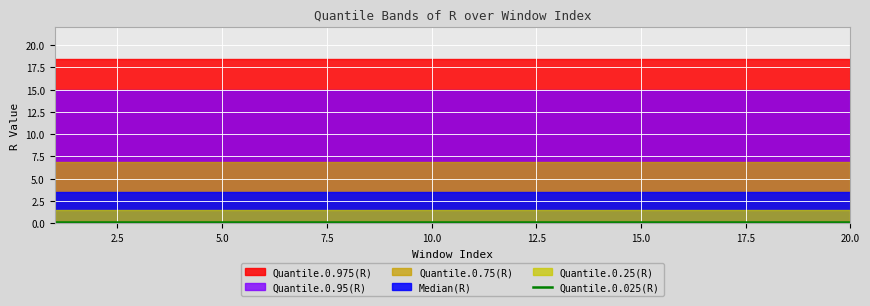

Is the value of Quantile.0.025(R) at 11 greater than the value of Quantile.0.25(R) at 10?

No